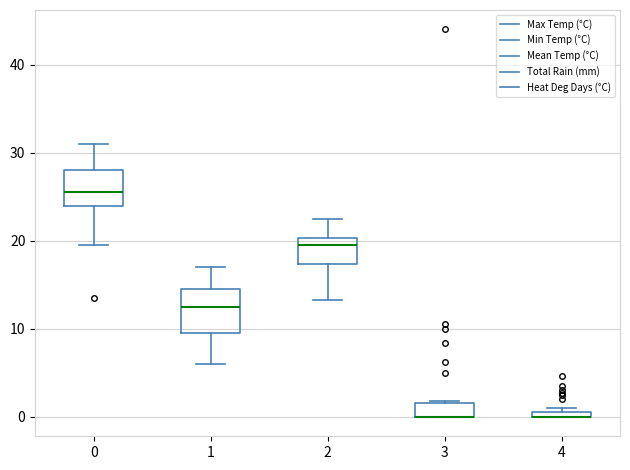

Where does the median line of the box at x = 0 sit on the y-axis? The values are not printed on the chart, so give them approximately, as read against the axis.

26